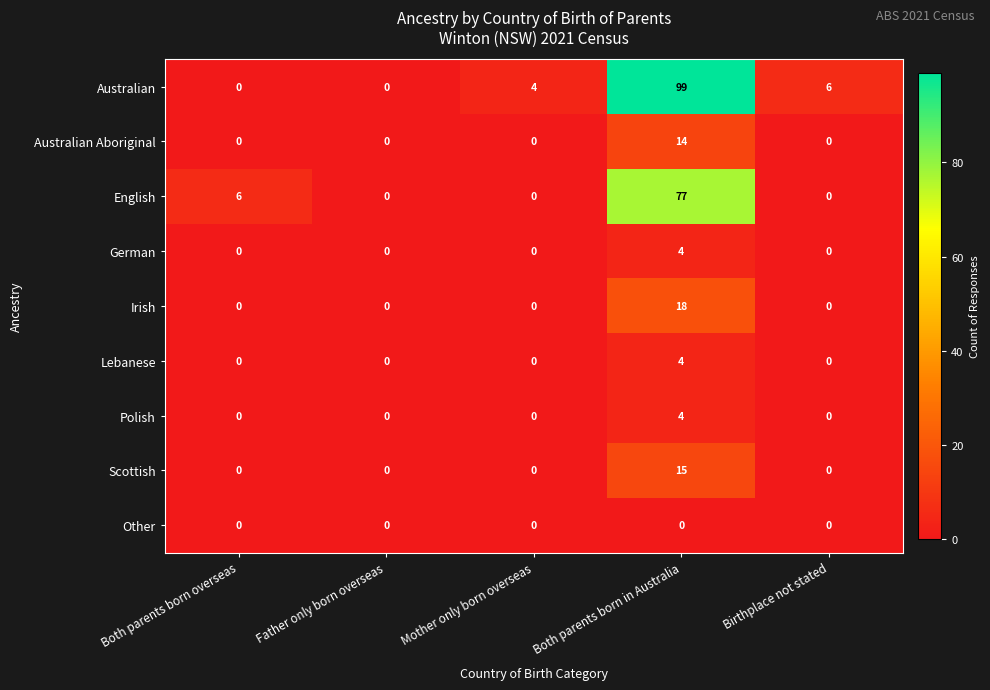

What is the sum of all Australian Aboriginal values?

14